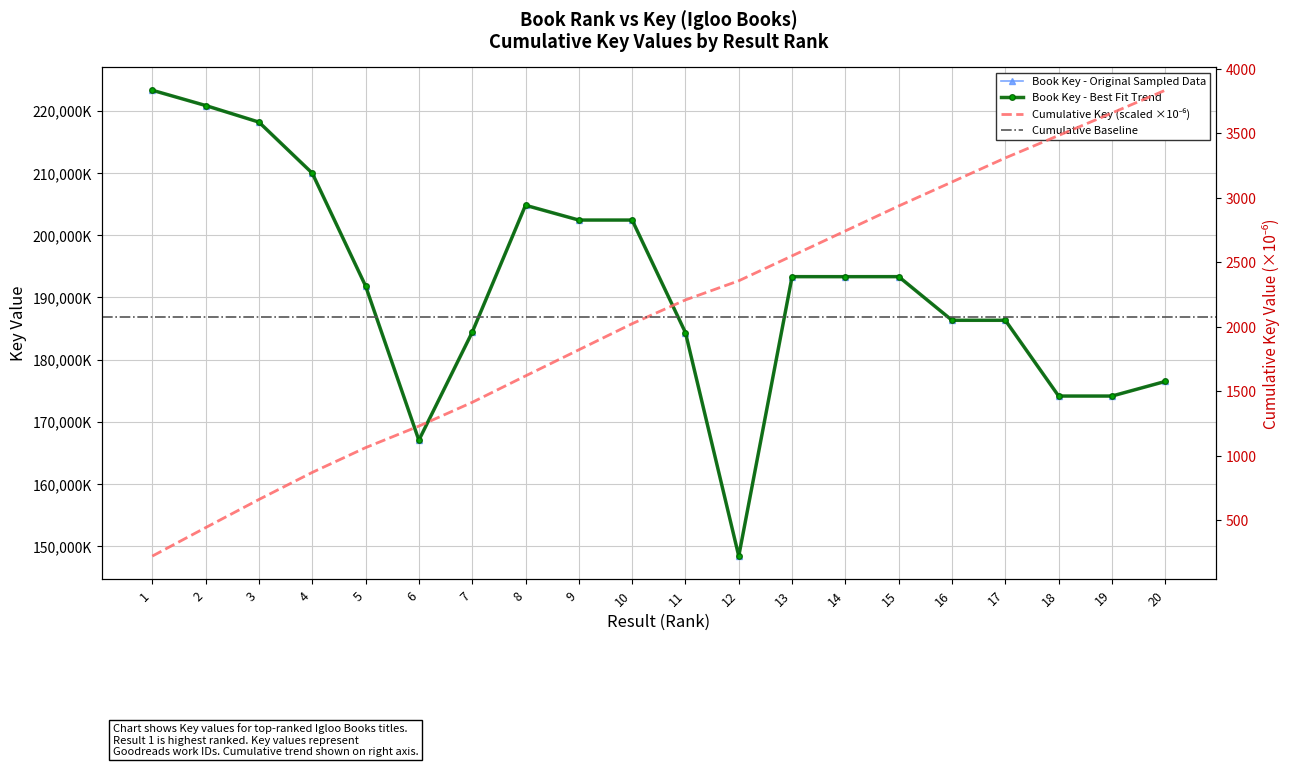

Reading left to right, what are all the values shown in this chart?

1=223292261	2=220836862	3=218168372	4=209961305	5=191832875	6=167023784	7=184379885	8=204797869	9=202421699	10=202422043	11=184332023	12=148392295	13=193321815	14=193318713	15=193322207	16=186306039	17=186305595	18=174126208	19=174126719	20=176477715